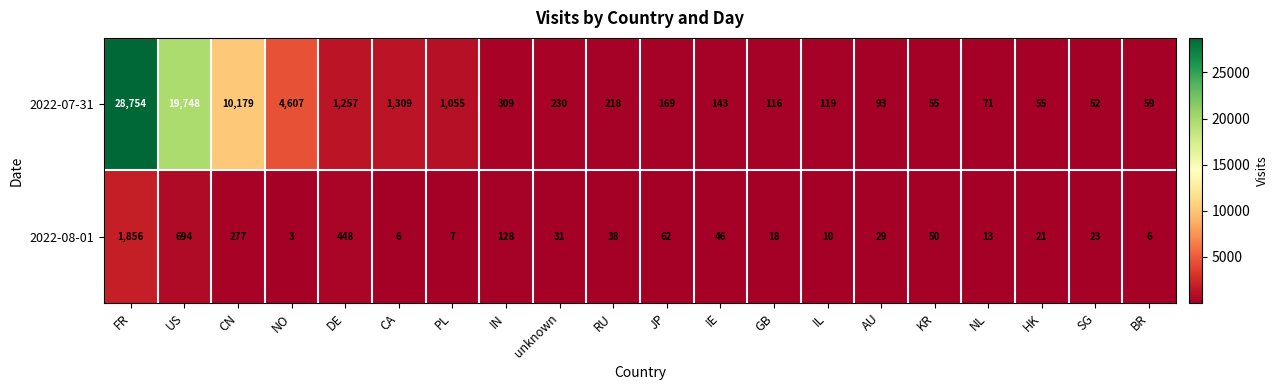

Is it true that 2022-07-31 equals 71 at NL?

True